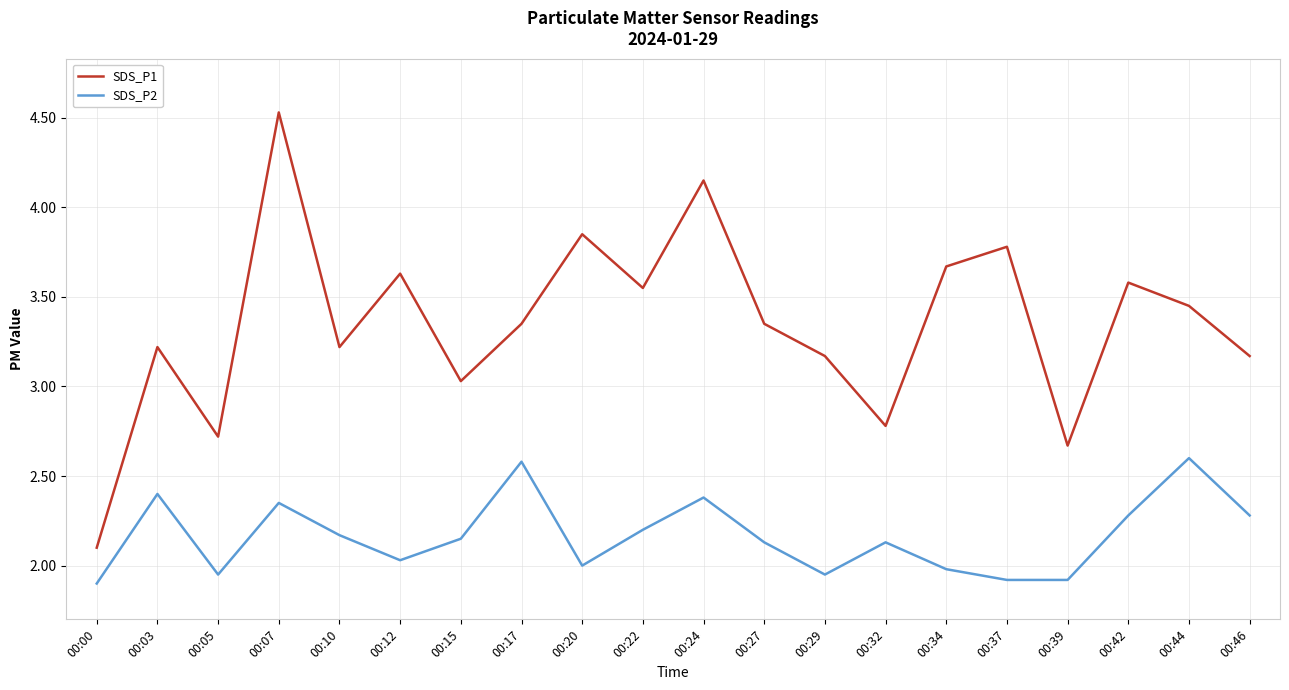

Which series has the largest total across all categories?

SDS_P1